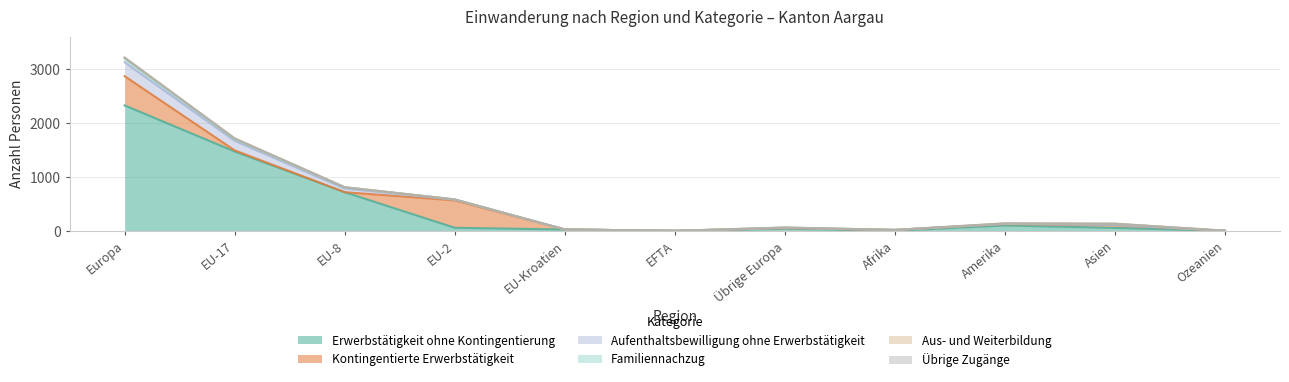

What is the total value across all series at EU-17?

1719